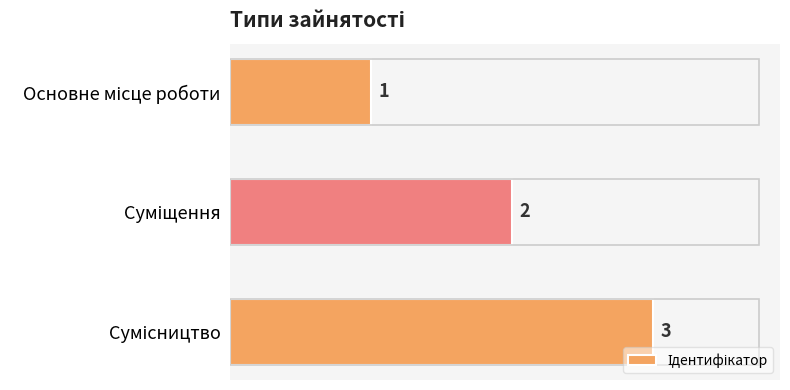

What is the value of the 1st bar from the top?

1